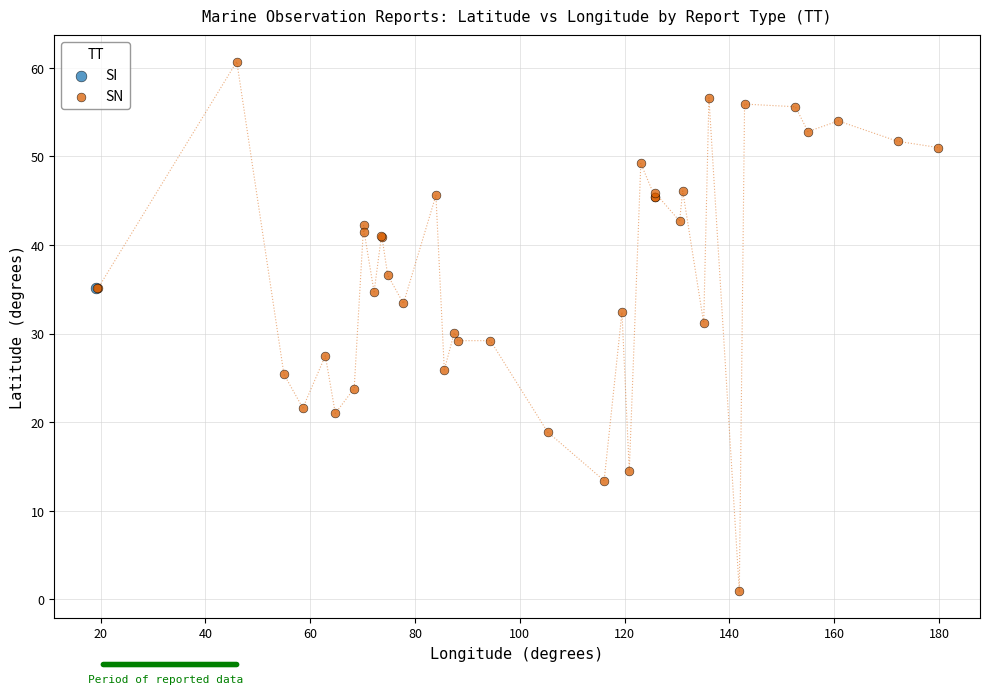

What are all the series names shown in the legend?

SI, SN